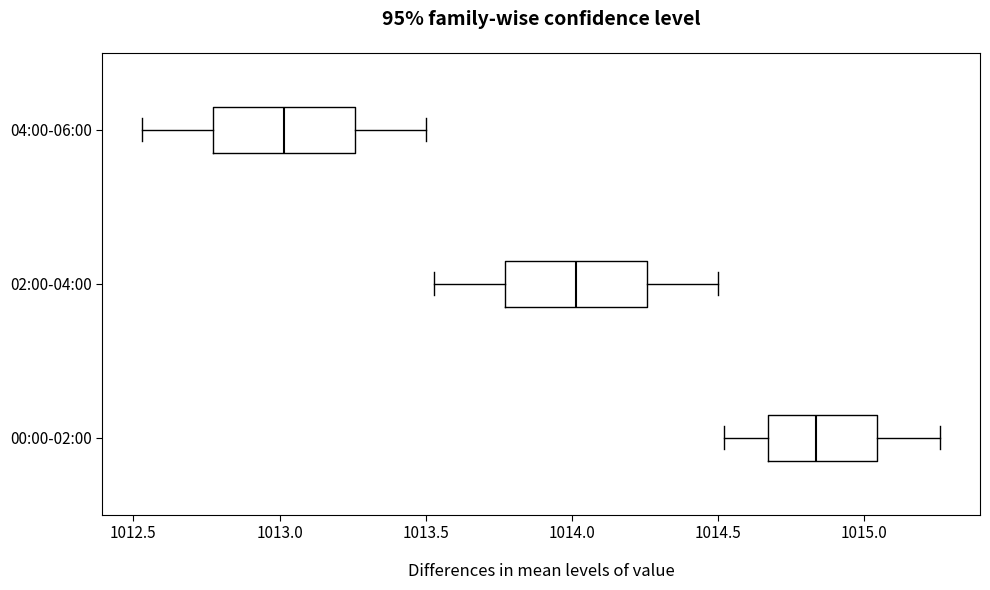

Which box has the furthest to the right median line?

00:00-02:00